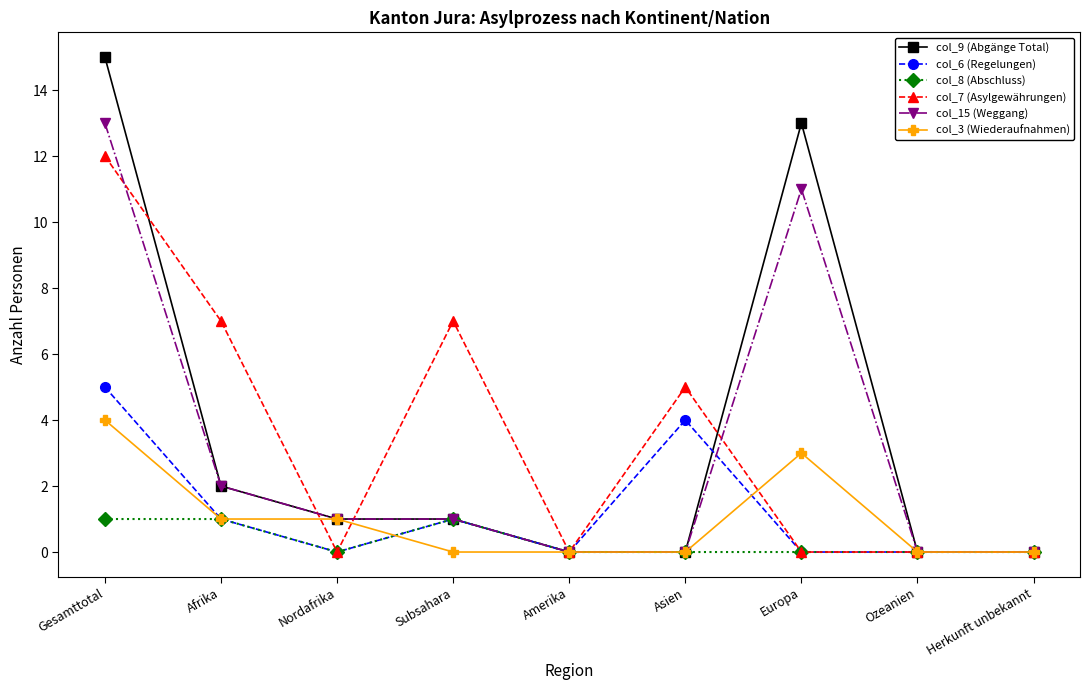

What is the difference between the maximum and second lowest values in the col_9 (Abgänge Total) series?

15